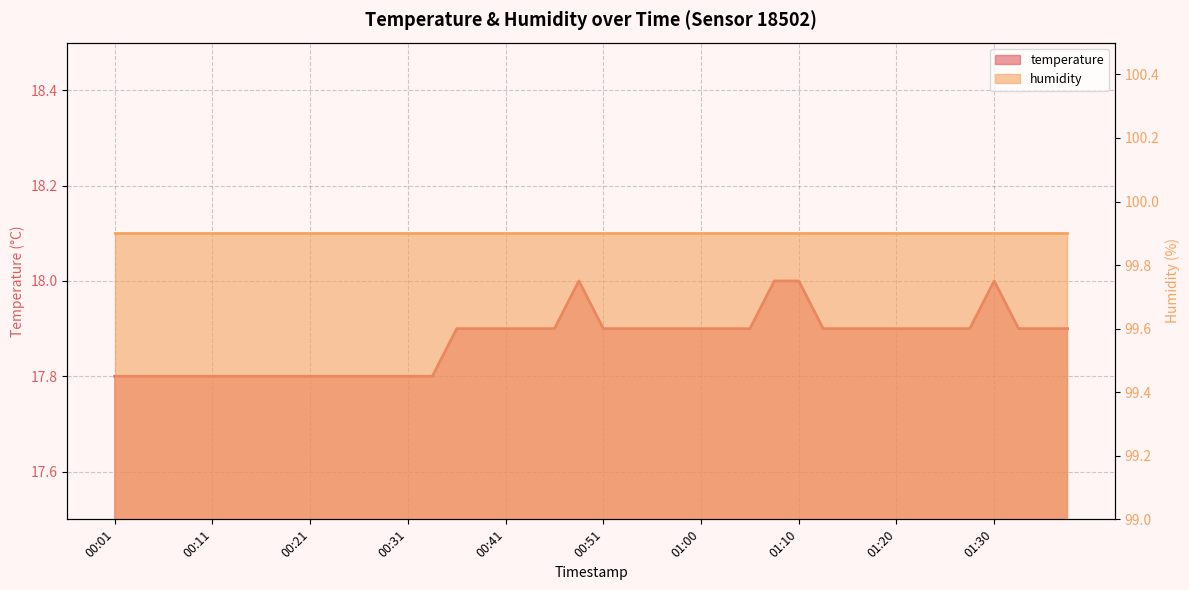

What is the label of the 29th point from the left?

01:10